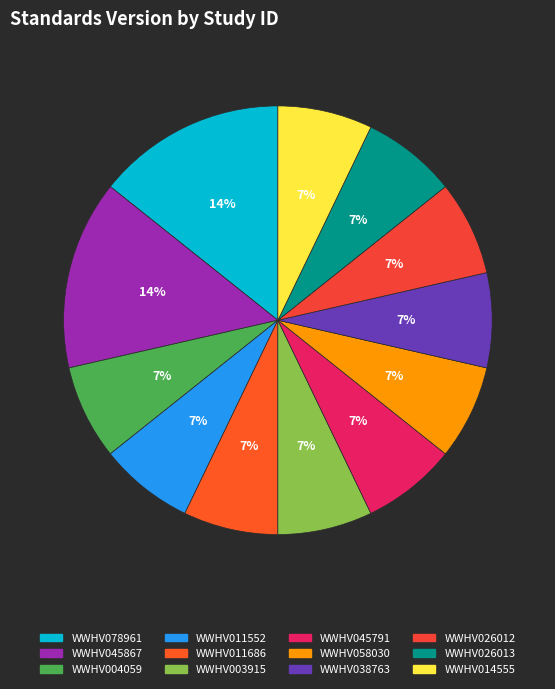

Rank the categories by value from lowest to highest.

WWHV004059, WWHV011552, WWHV011686, WWHV003915, WWHV045791, WWHV058030, WWHV038763, WWHV026012, WWHV026013, WWHV014555, WWHV078961, WWHV045867